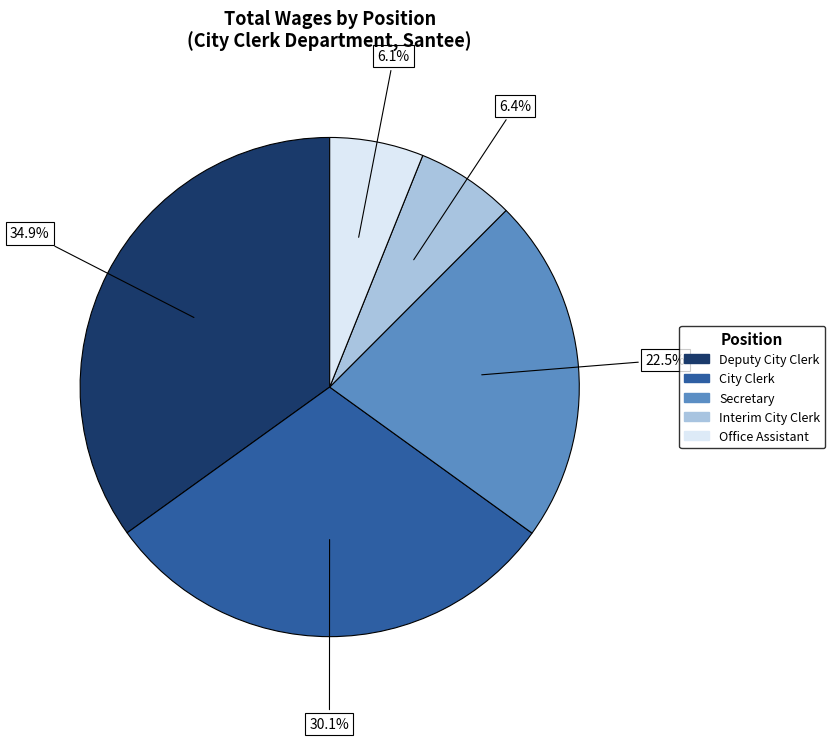

To the nearest percent, what is the difference between the Office Assistant and City Clerk slice percentages?

24%